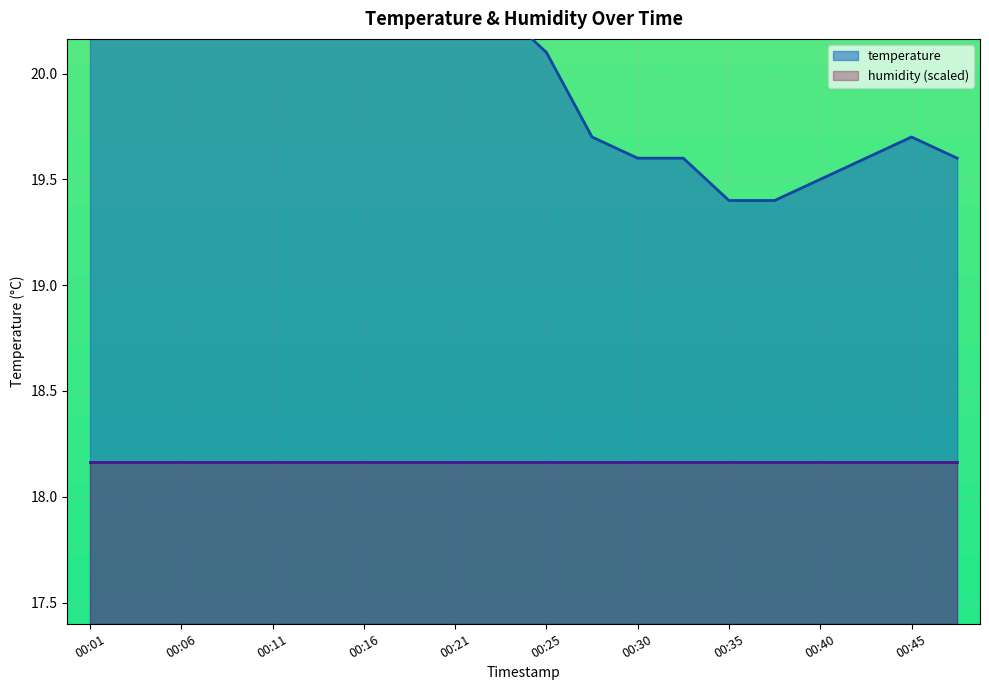

True or false: the data has more than 2 interior local peaks.

False